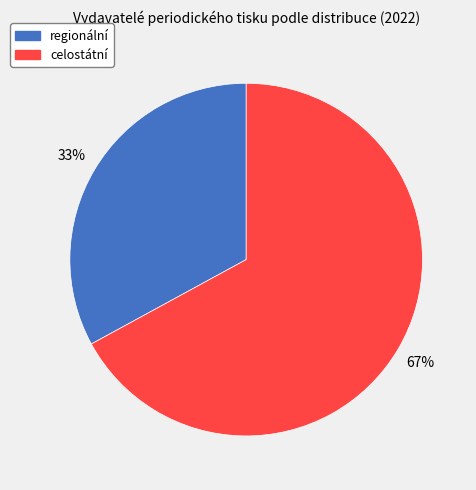

What is the smallest slice in the pie chart?

regionální